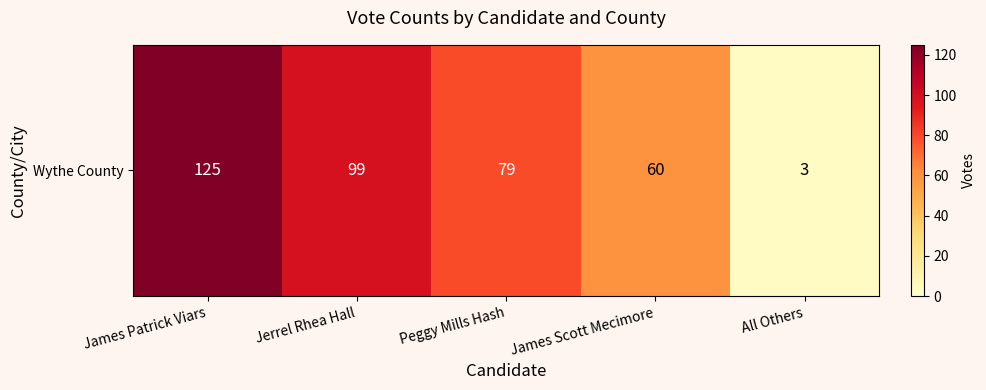

What is the greatest value displayed?

125